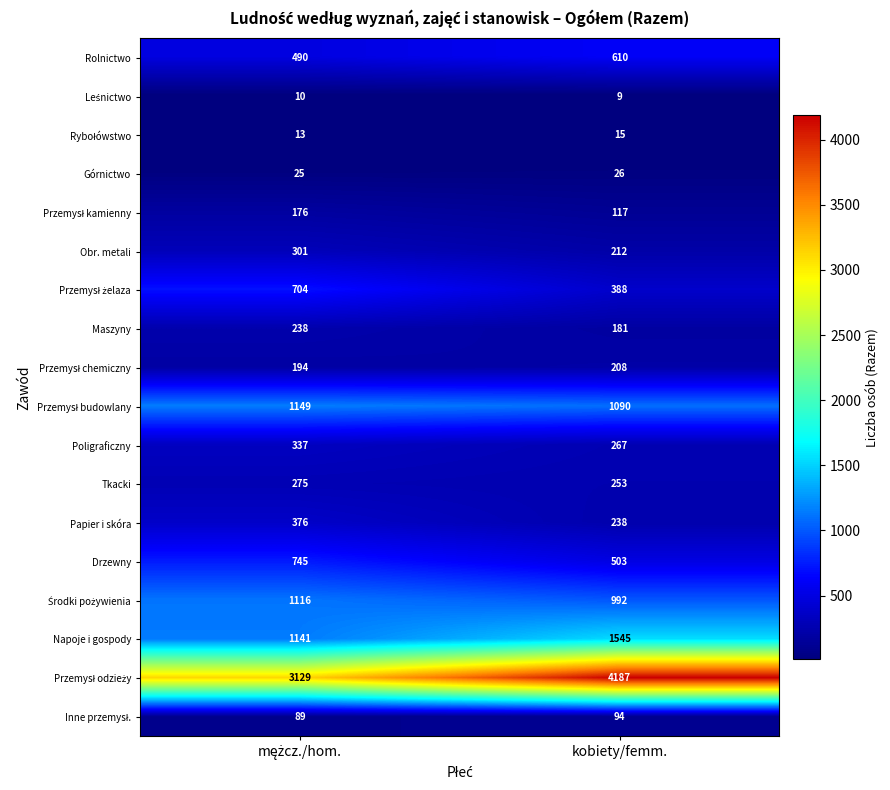

What is the average value of the Napoje i gospody series?

1343